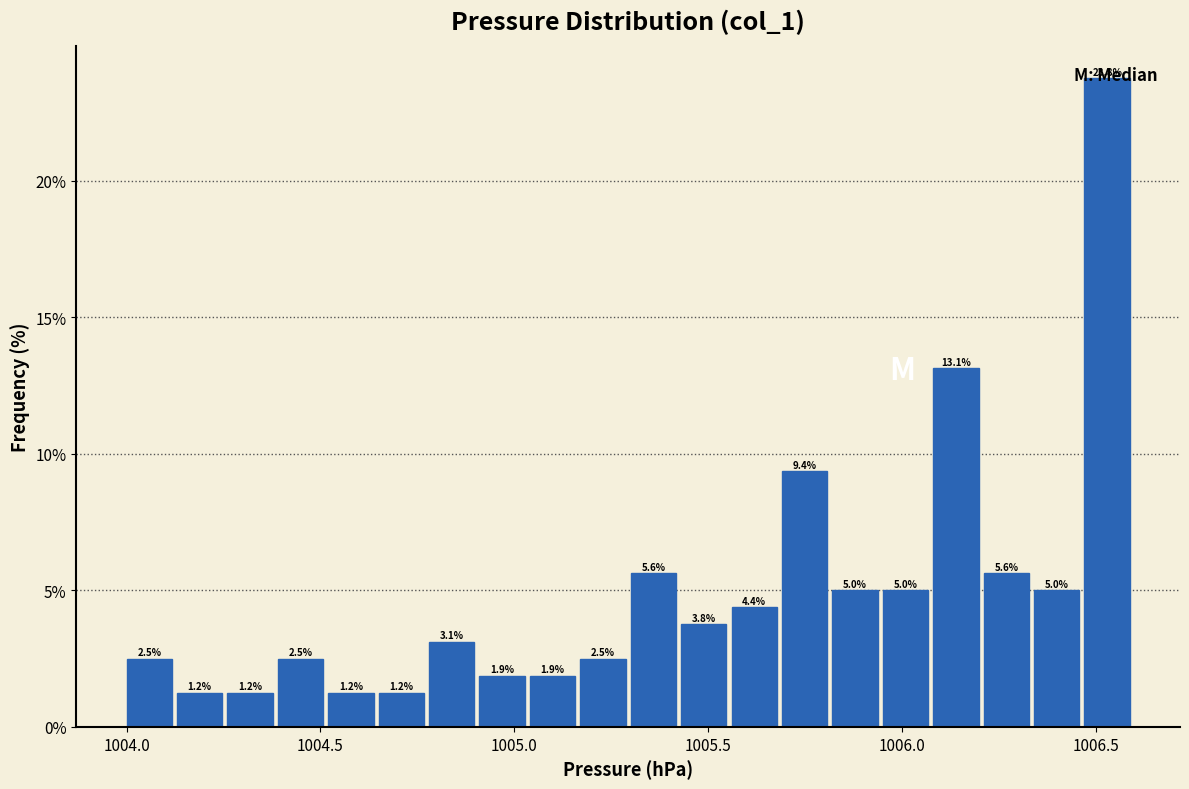

Read against the x-axis, roughly where is the centre of the tallest bar?

1006.55